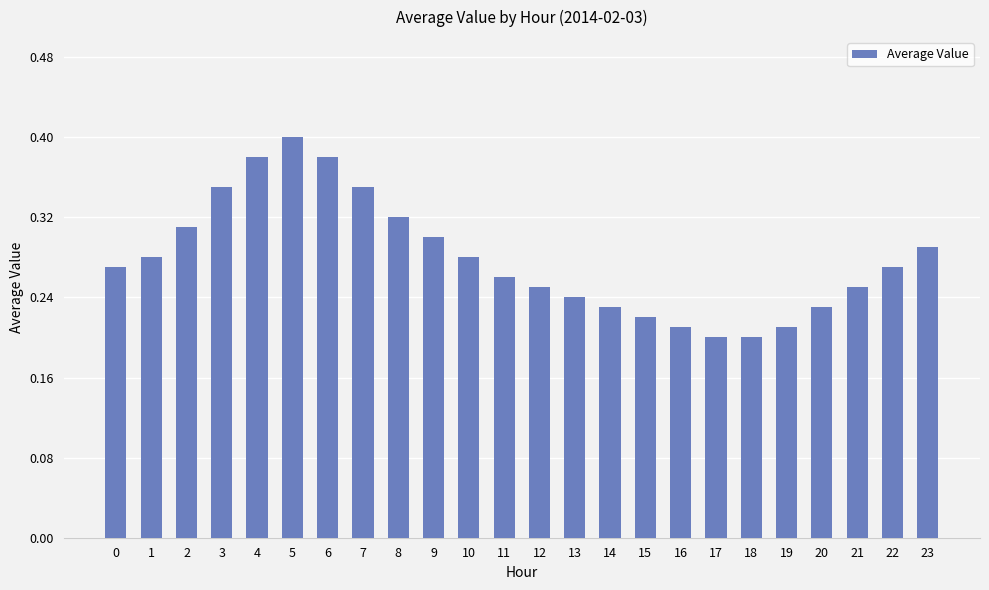

Count the values in the range 0 to 1.

24